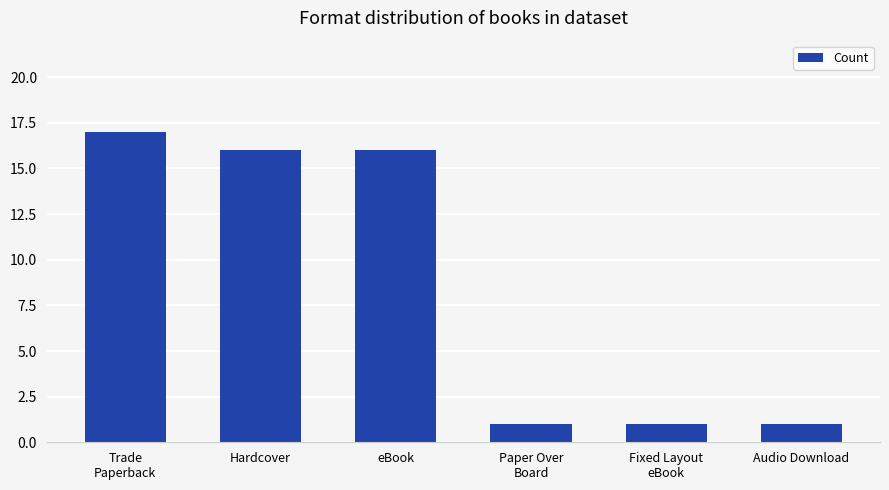

Reading left to right, list all the values displayed in this chart.

17	16	16	1	1	1